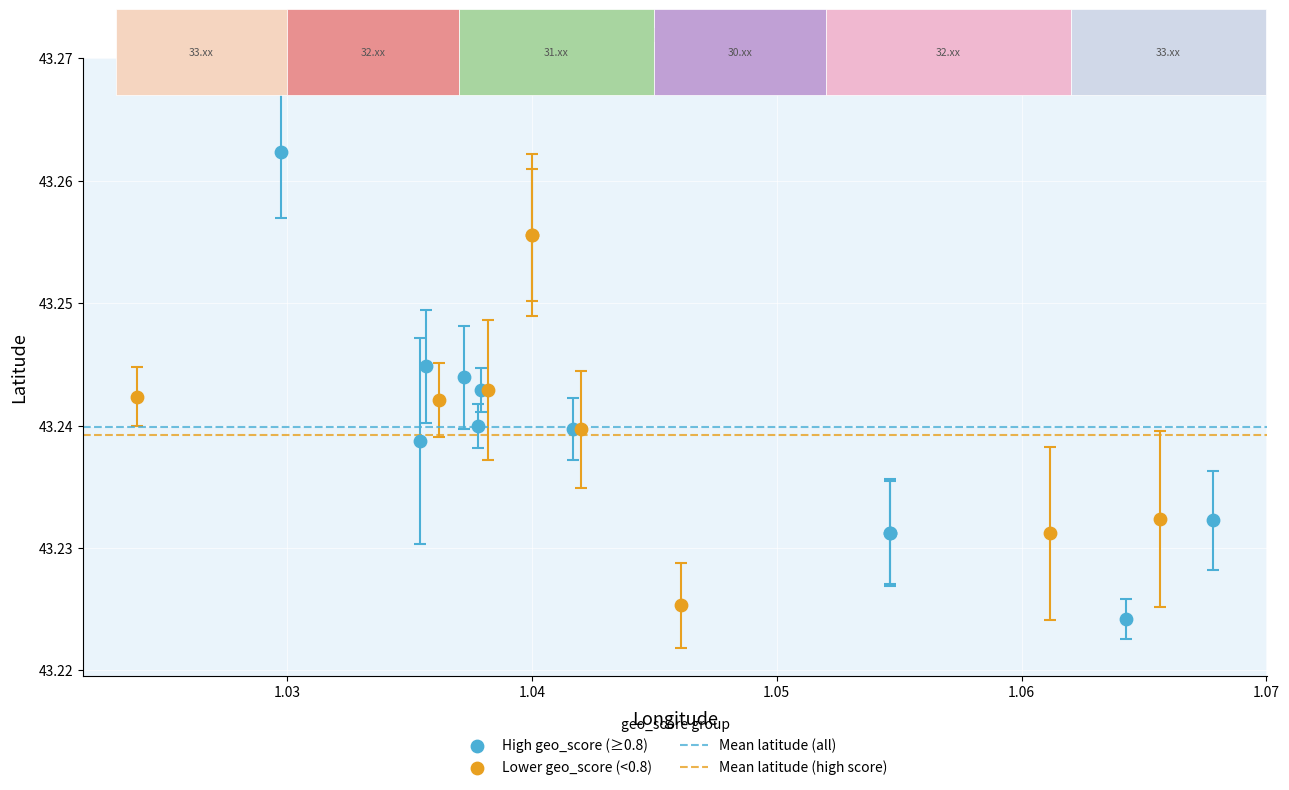

Which series reaches the maximum Y coordinate?

High geo_score (≥0.8)